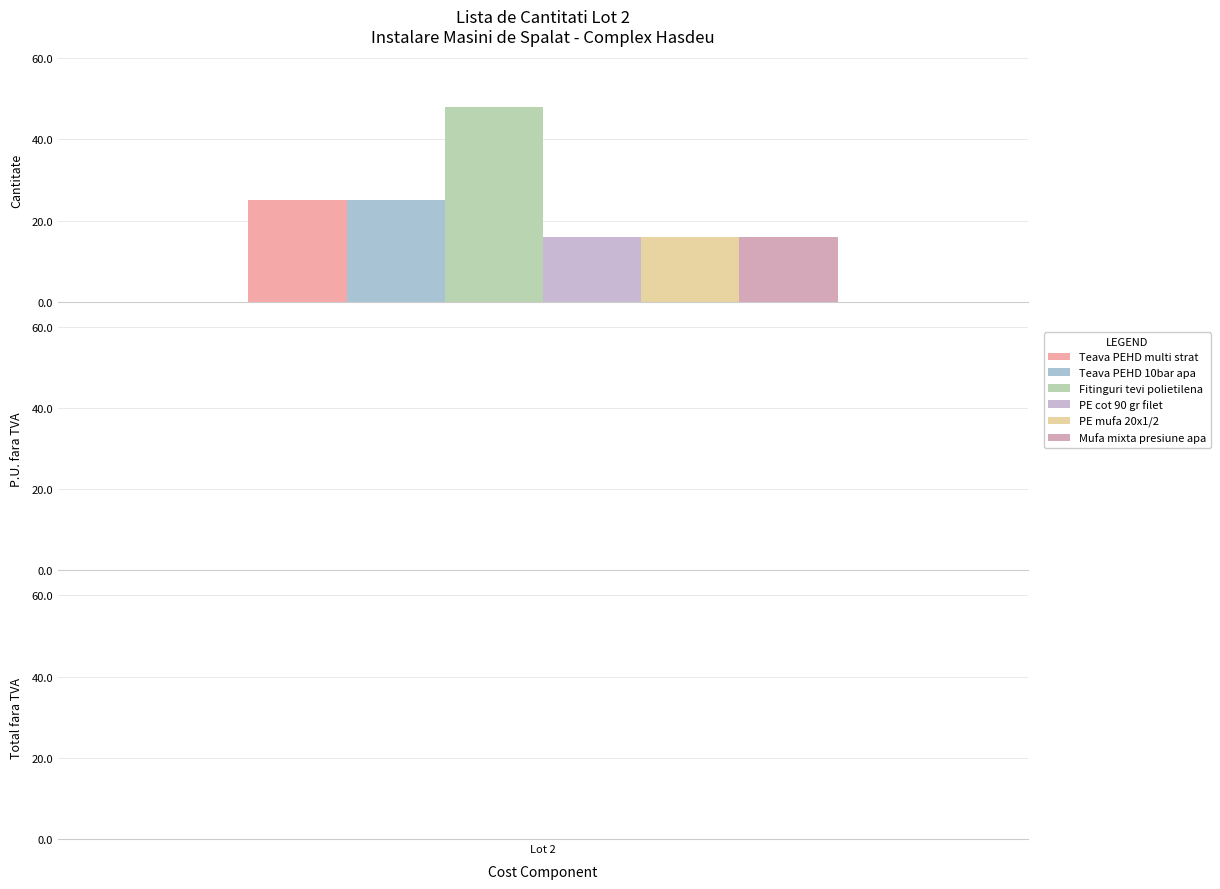

How many bars are there in total?

6